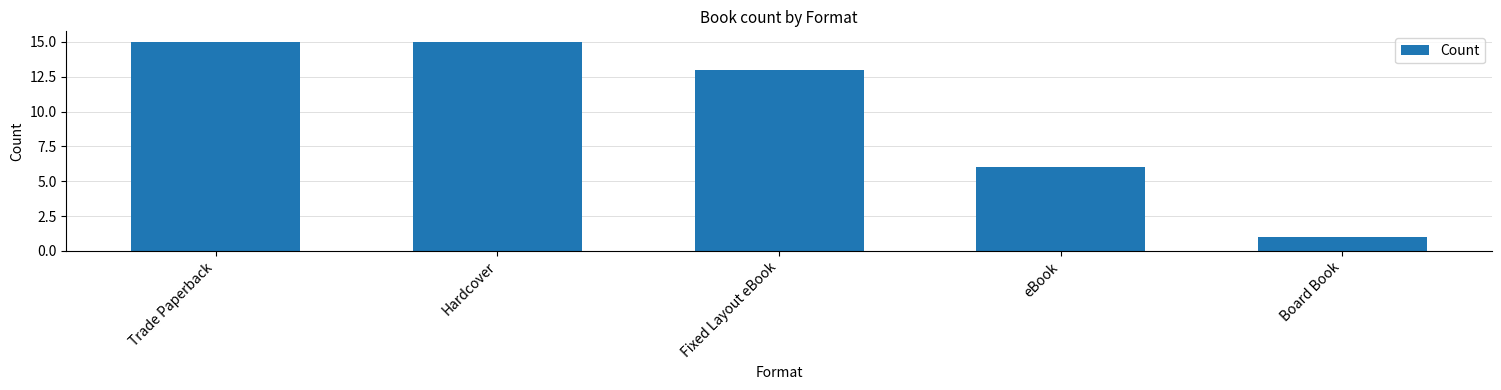

What is the minimum value shown in the chart?

1